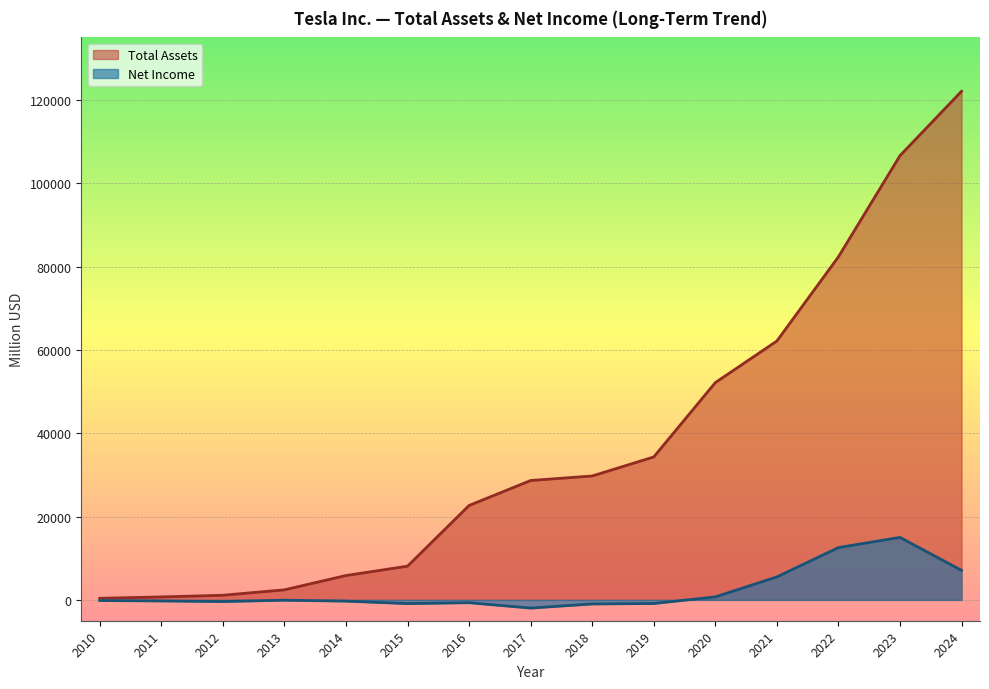

True or false: Net Income has a value of -675 at 2016.

True